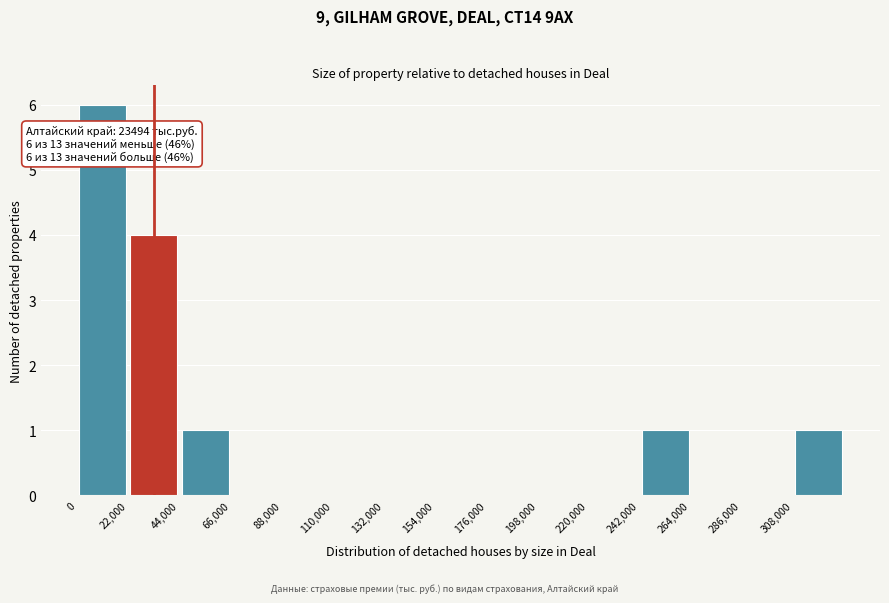

Which range on the x-axis has the tallest bar?

0 to 22000